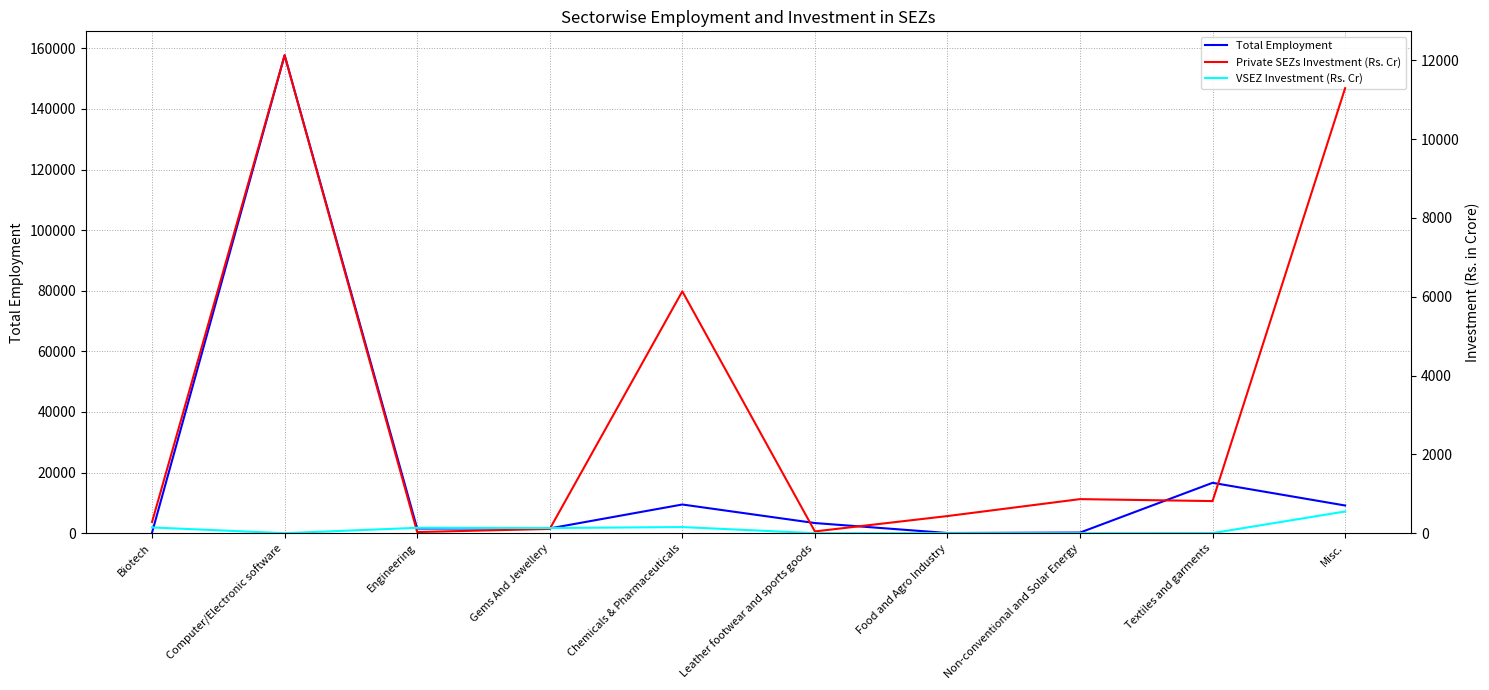

Reading left to right, extract all data points from this chart.

Total Employment: 204.0	157708.0	1543.0	1576.0	9464.0	3345.0	57.0	199.0	16620.0	9138.0
Private SEZs Investment (Rs. Cr): 284.8	12126.7	29.4	107.5	6135.8	44.8	434.5	864.2	814.6	11290.7
VSEZ Investment (Rs. Cr): 145.4	0.0	136.3	130.9	155.5	0.0	0.0	0.0	1.5	550.7